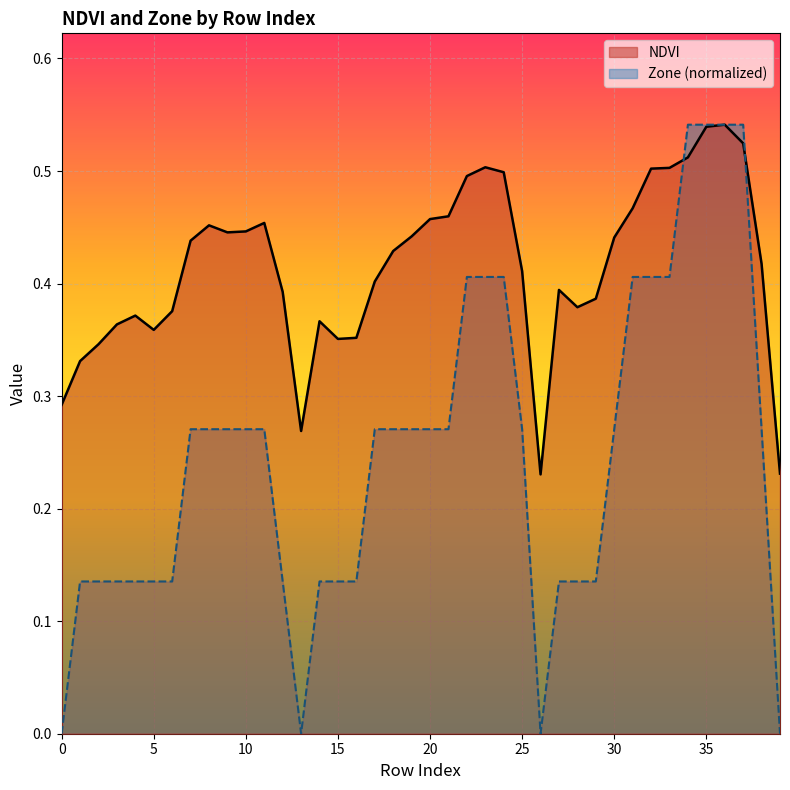

Reading left to right, what are all the values shown in this chart?

NDVI: 0=0.3	1=0.3	2=0.3	3=0.4	4=0.4	5=0.4	6=0.4	7=0.4	8=0.5	9=0.4	10=0.4	11=0.5	12=0.4	13=0.3	14=0.4	15=0.4	16=0.4	17=0.4	18=0.4	19=0.4	20=0.5	21=0.5	22=0.5	23=0.5	24=0.5	25=0.4	26=0.2	27=0.4	28=0.4	29=0.4	30=0.4	31=0.5	32=0.5	33=0.5	34=0.5	35=0.5	36=0.5	37=0.5	38=0.4	39=0.2
Zone: 0=0.0	1=0.1	2=0.1	3=0.1	4=0.1	5=0.1	6=0.1	7=0.3	8=0.3	9=0.3	10=0.3	11=0.3	12=0.1	13=0.0	14=0.1	15=0.1	16=0.1	17=0.3	18=0.3	19=0.3	20=0.3	21=0.3	22=0.4	23=0.4	24=0.4	25=0.3	26=0.0	27=0.1	28=0.1	29=0.1	30=0.3	31=0.4	32=0.4	33=0.4	34=0.5	35=0.5	36=0.5	37=0.5	38=0.3	39=0.0